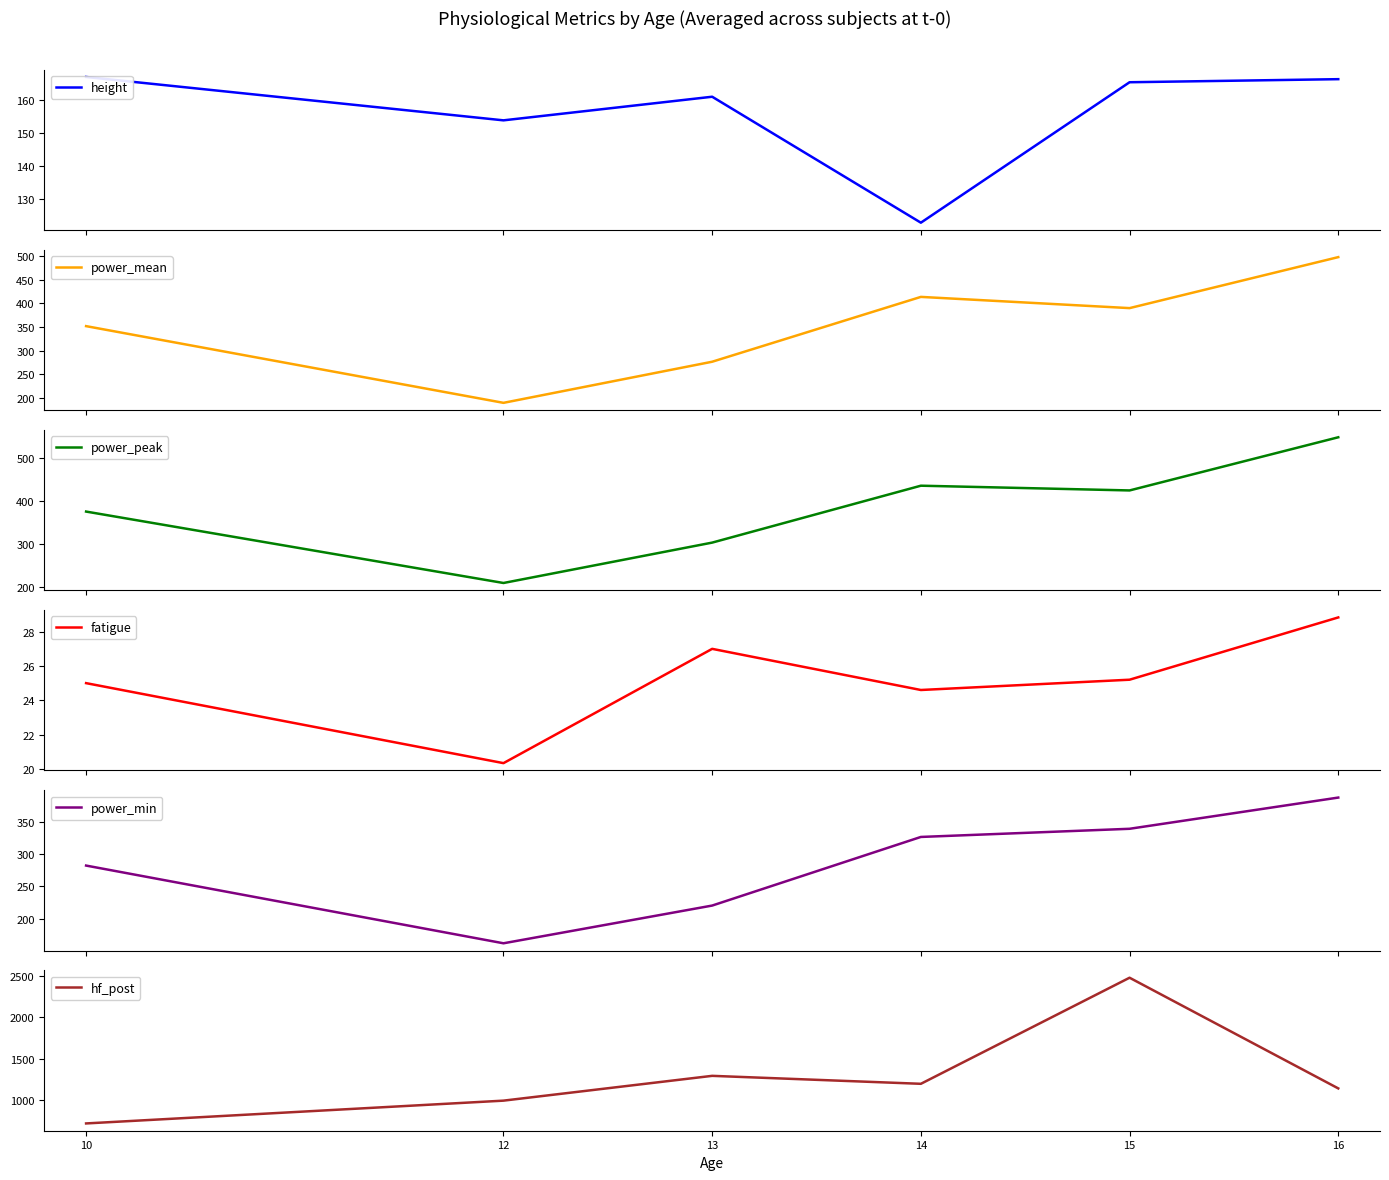

True or false: power_mean and power_peak intersect in this chart.

False